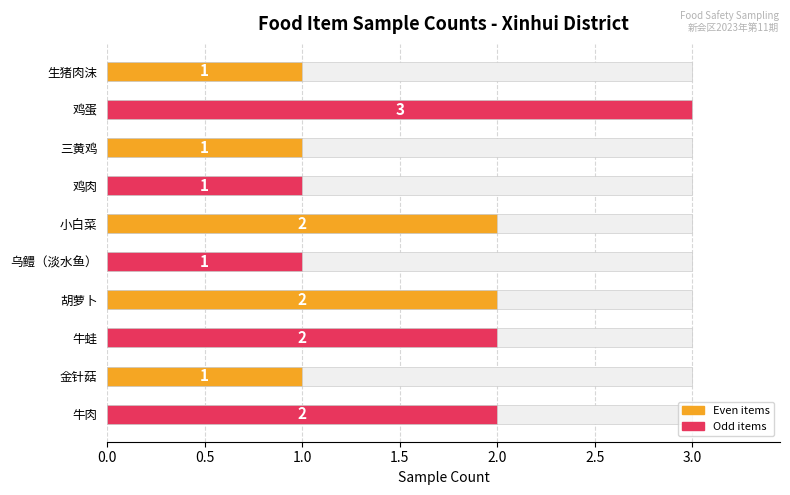

How many values are below 2?

5